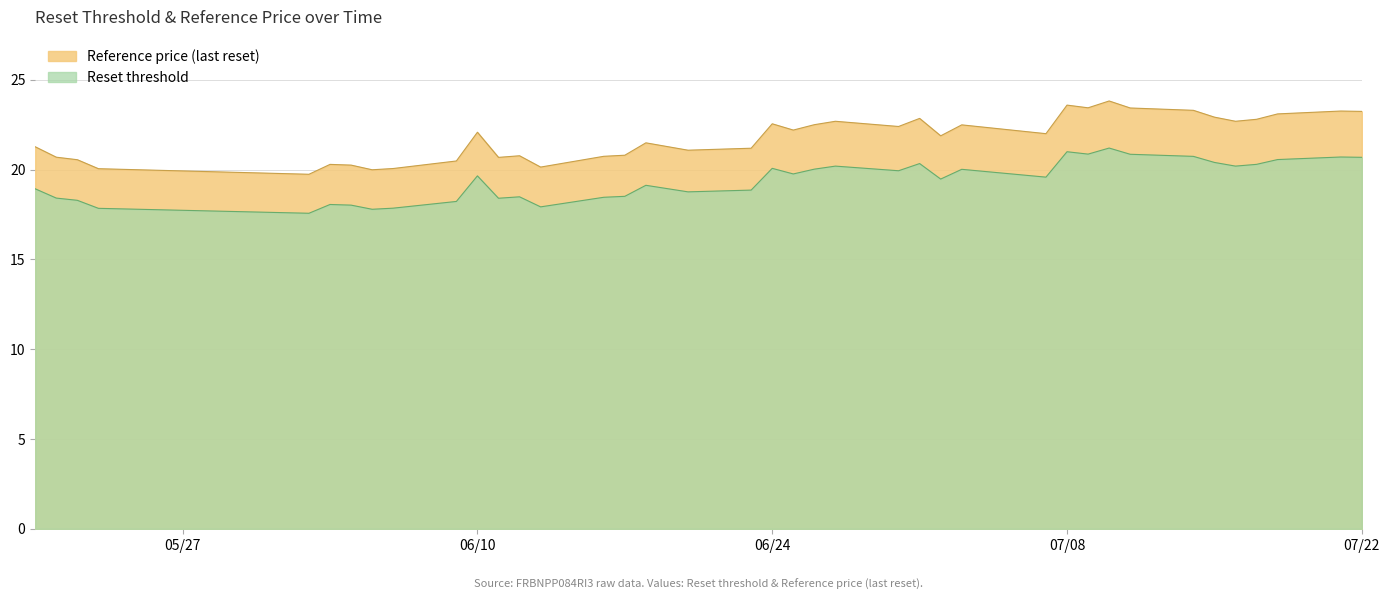

Which series has the largest total across all categories?

Reference price (last reset)